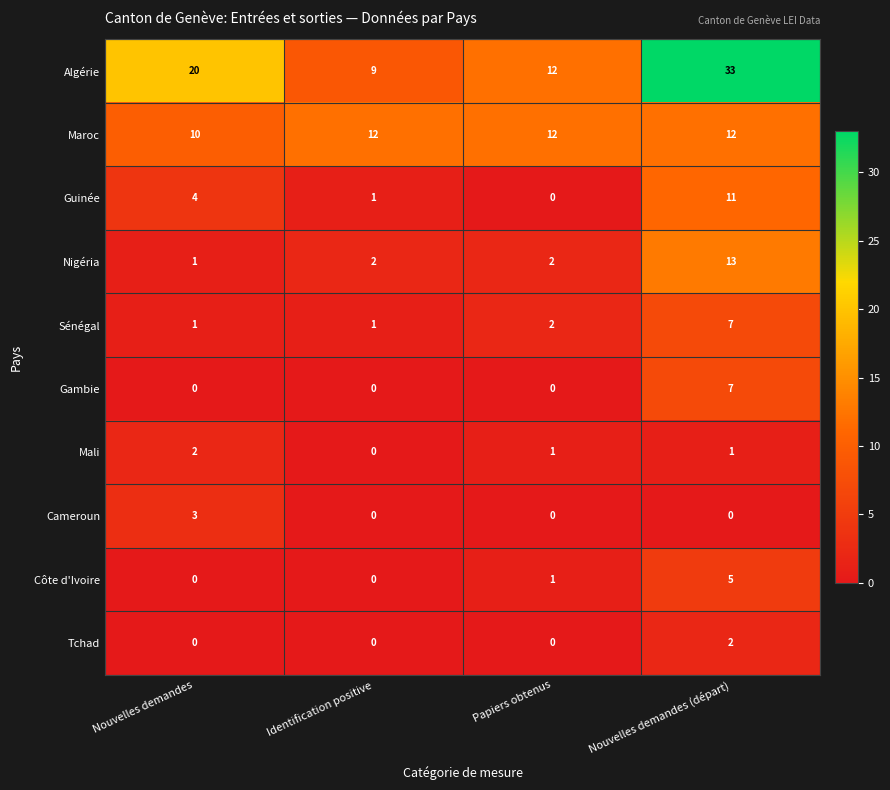

Which category has the highest value across all series?

Nouvelles demandes (départ)